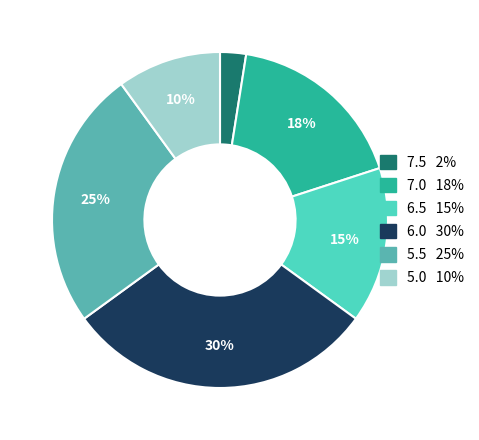

To the nearest percent, what portion does 7.0 represent?

17%